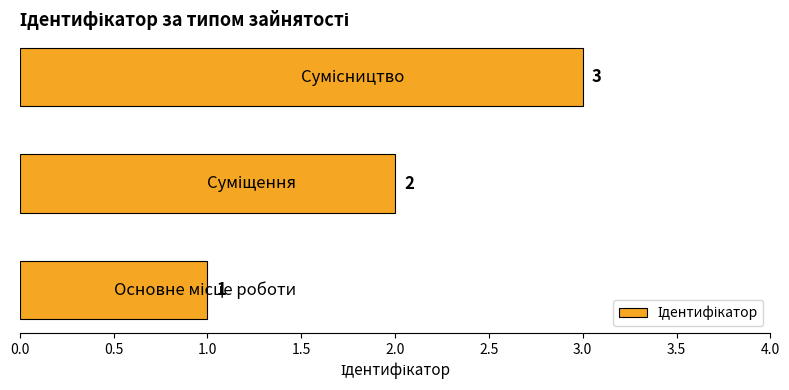

How many values are below 2?

1